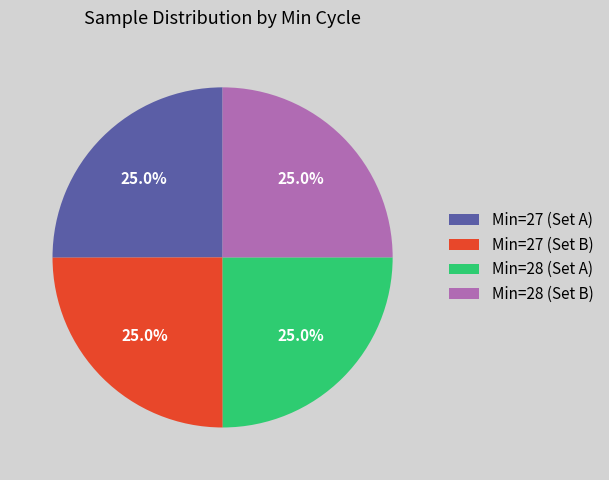

What is the ratio of the value at Min=27 (Set A) to the value at Min=27 (Set B)?

1.0